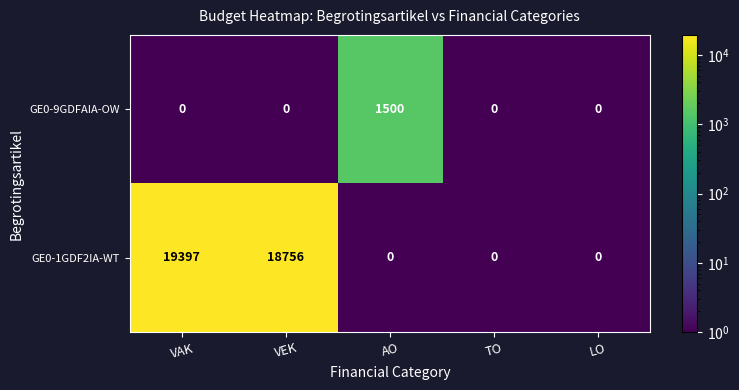

What is the smallest value displayed?

0